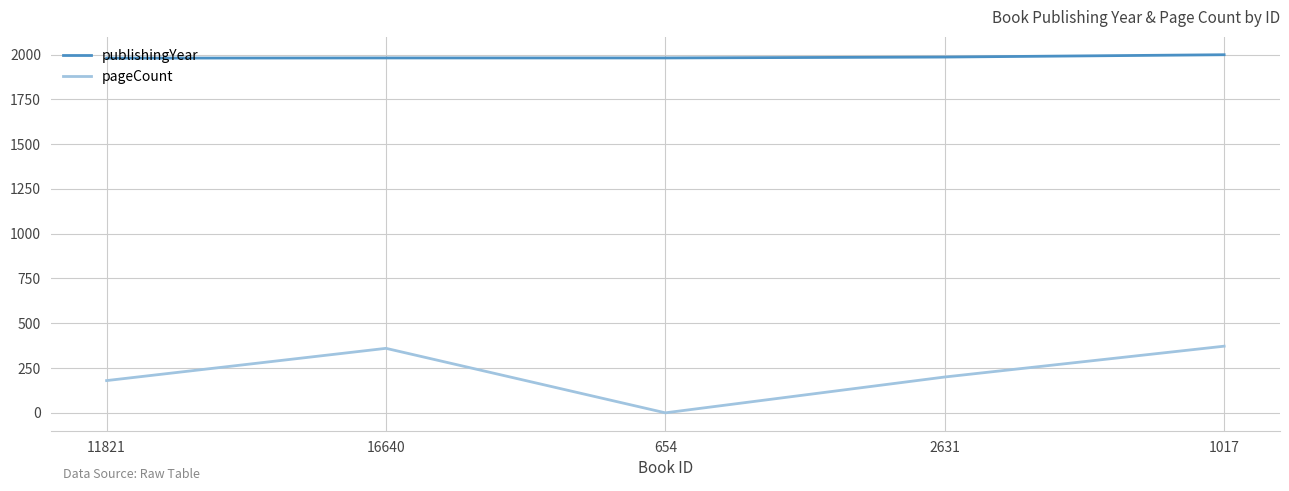

True or false: pageCount and publishingYear intersect in this chart.

False